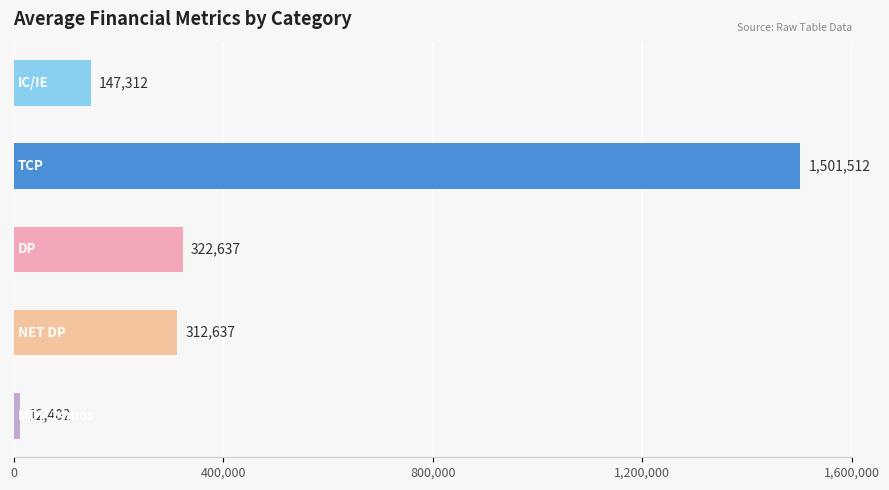

What is the difference between the second highest and second lowest values?

175325.0